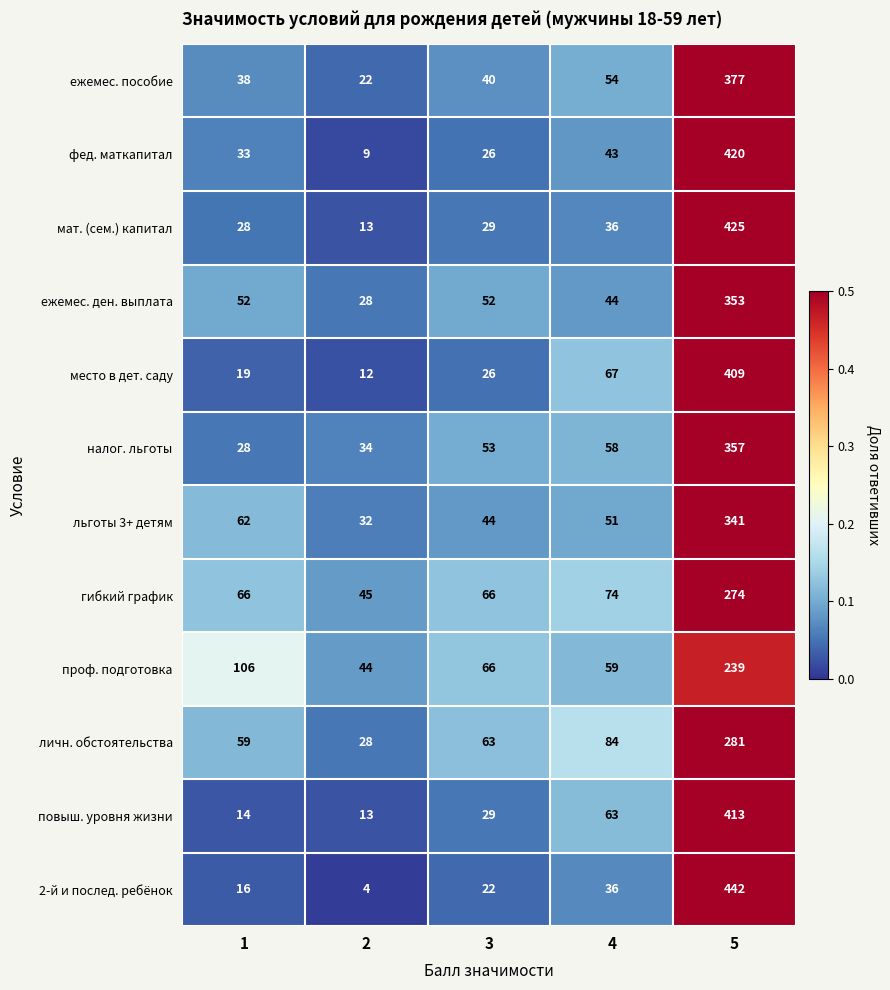

What is the minimum value shown in the chart?

4